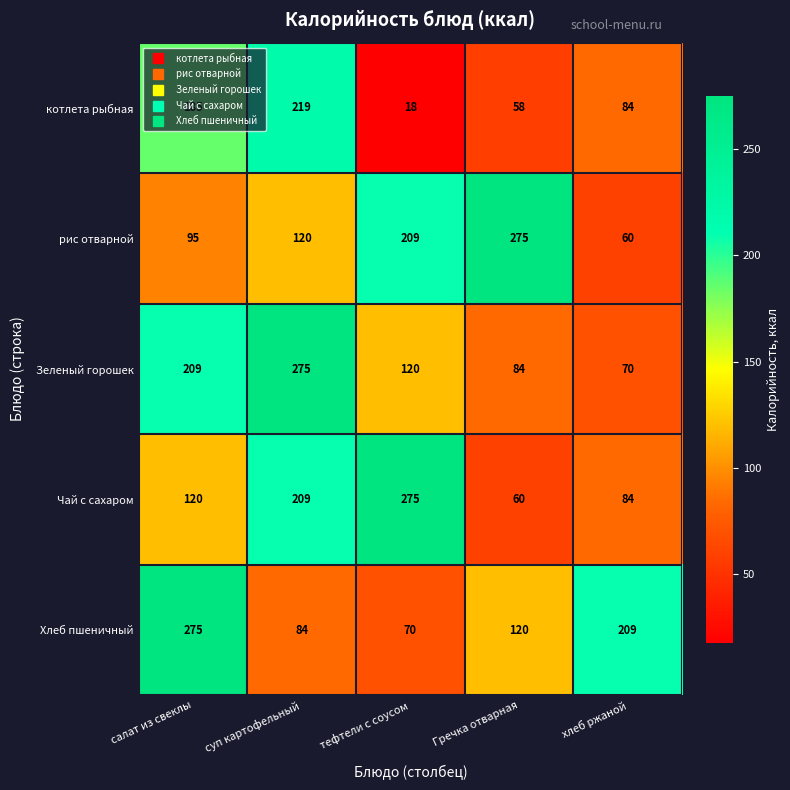

At which category is the sum across all series the highest?

суп картофельный